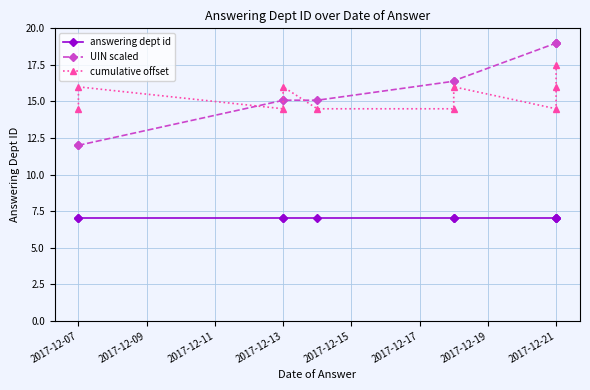

Is this an area chart (filled region under the line)?

No